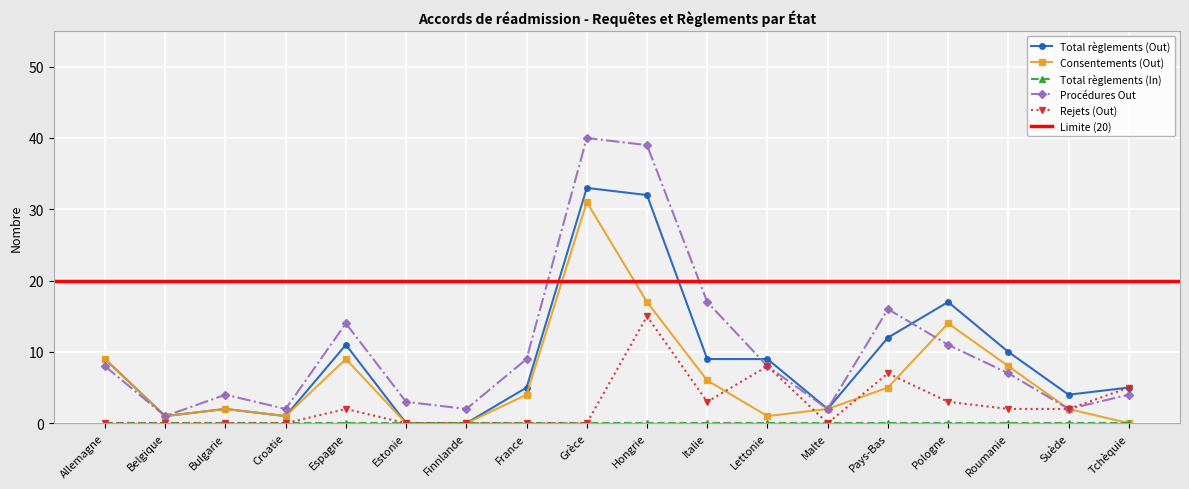

How many values in the Total règlements (Out) series exceed 9?

6